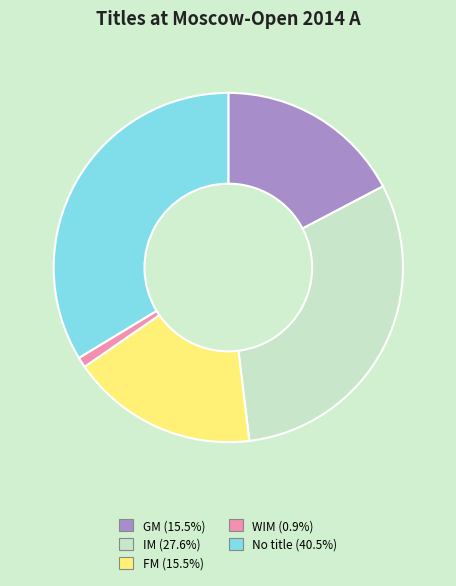

Is there a majority slice in this chart?

No